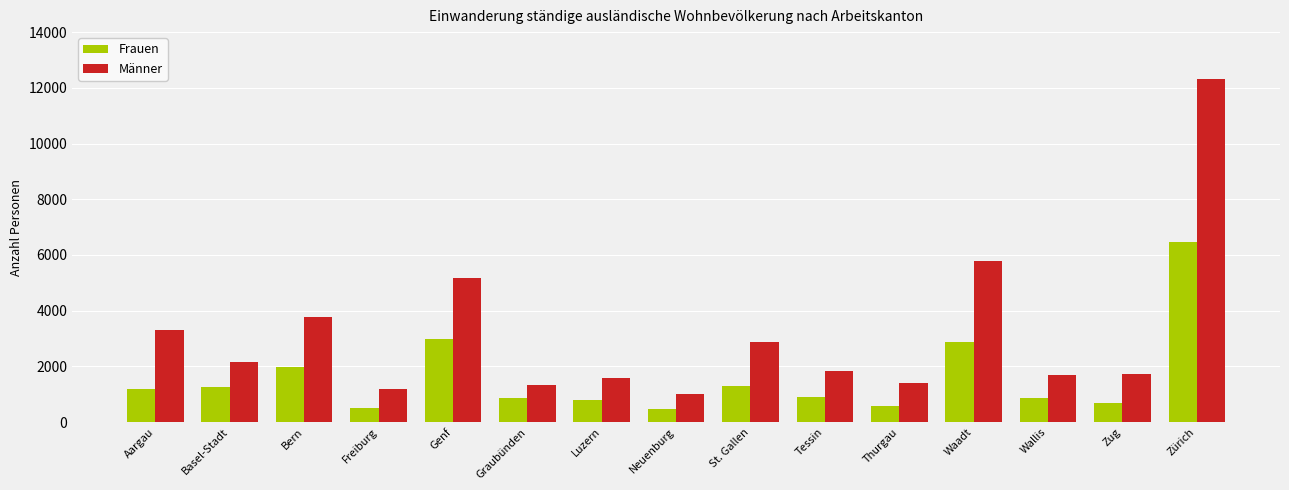

What is the spread (max minus min) of values at Wallis?

815